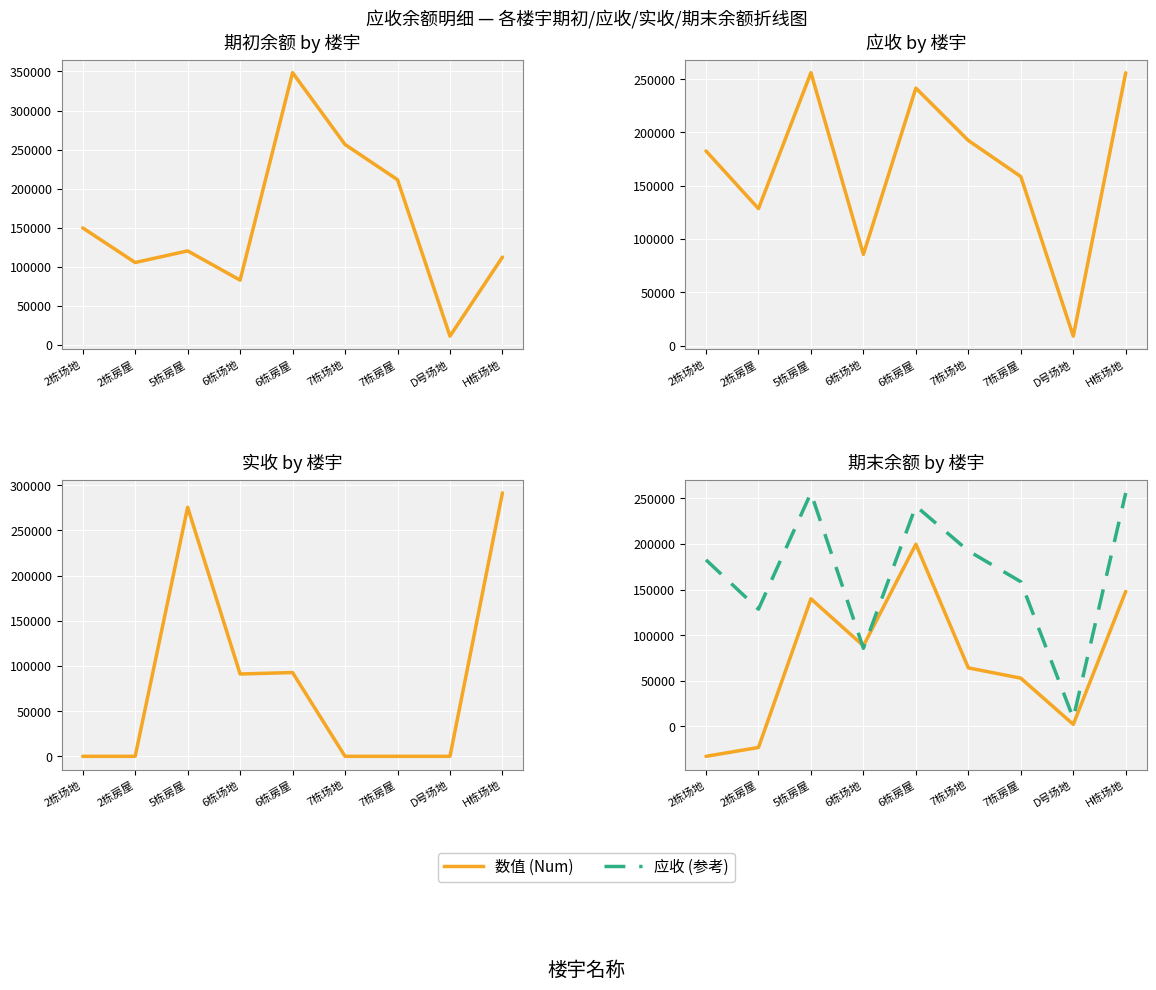

Is the value of 期末余额 at 6栋场地 greater than the value of 实收 at 6栋房屋?

No